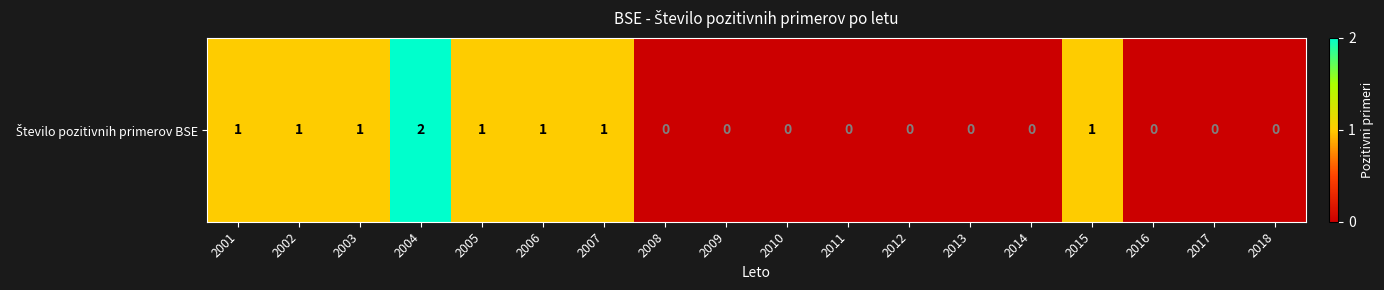

List the labels in order of value, smallest first.

2008, 2009, 2010, 2011, 2012, 2013, 2014, 2016, 2017, 2018, 2001, 2002, 2003, 2005, 2006, 2007, 2015, 2004